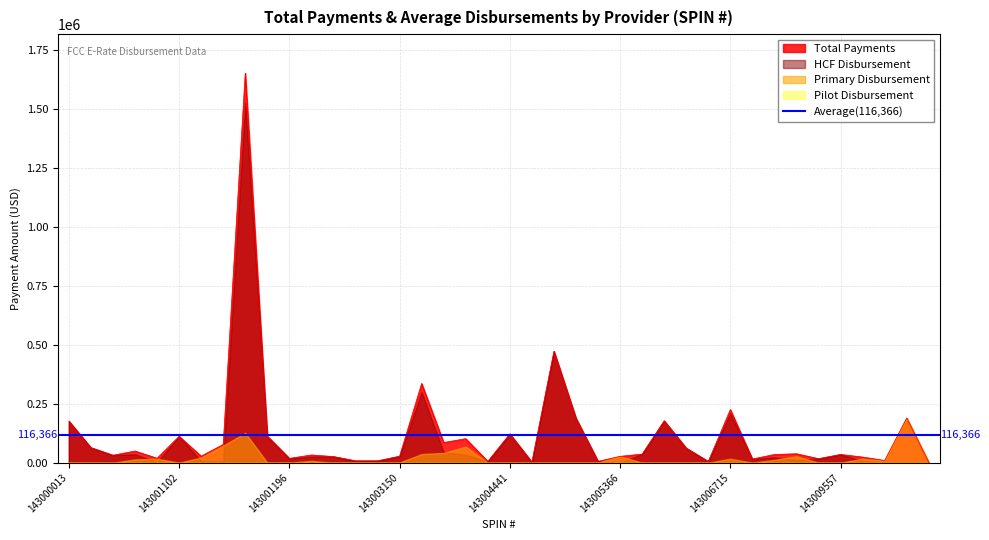

List the series in order of their peak value, lowest first.

Pilot Disbursement, Primary Disbursement, HCF Disbursement, Total Payments